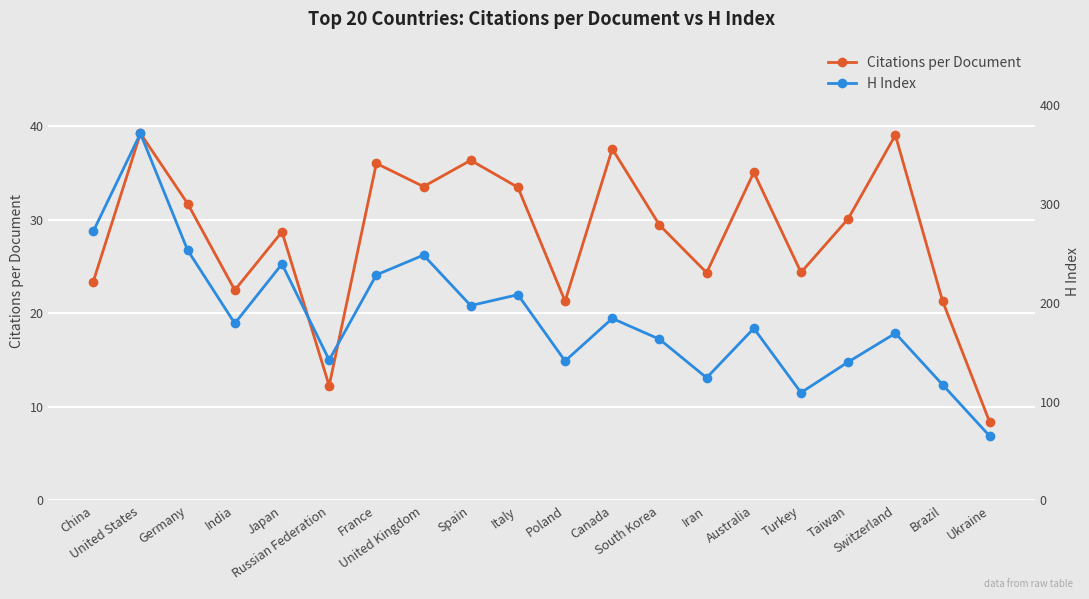

Count the number of data series in this chart.

2